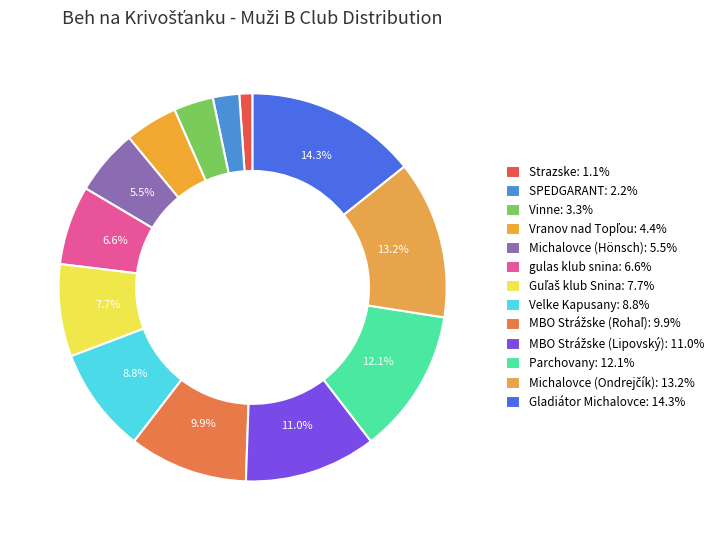

Count the number of slices in the pie.

13